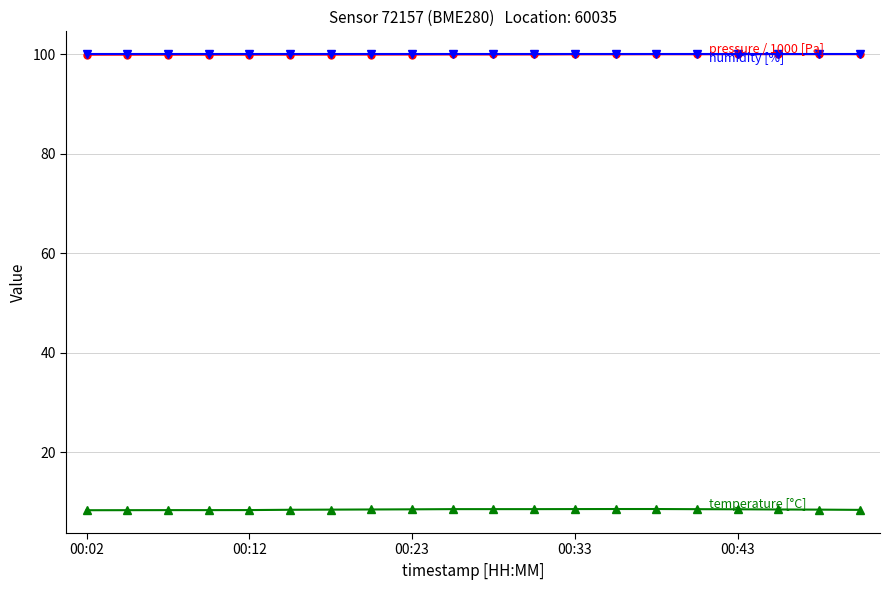

What is the maximum value shown in the chart?

100.0